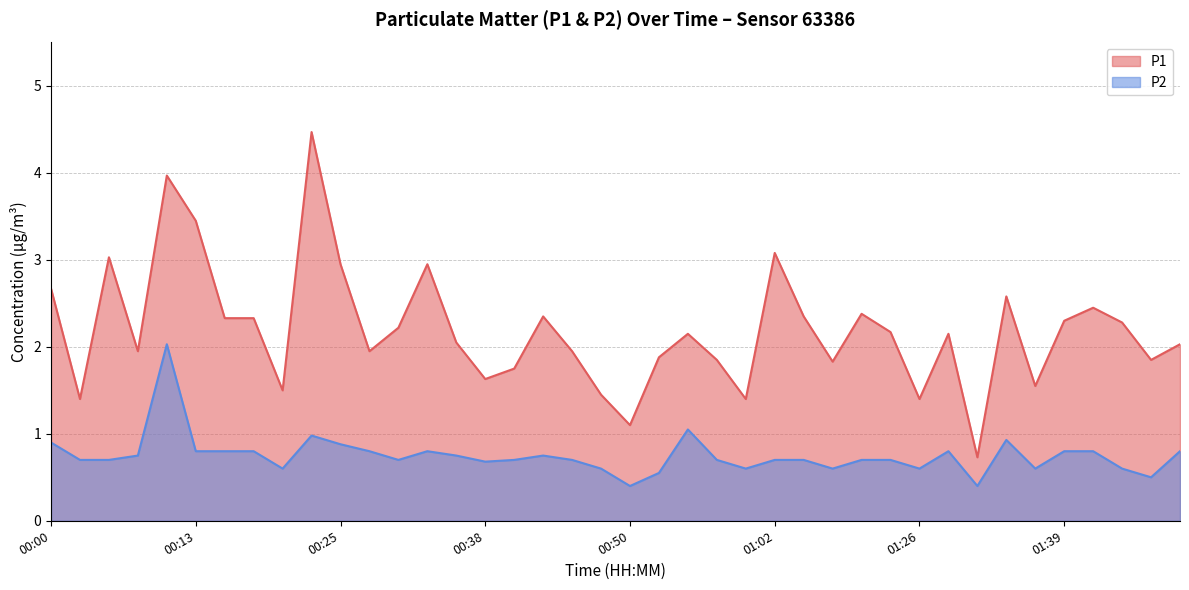

The P2 series shows 1.0 at 00:38. True or false?

False